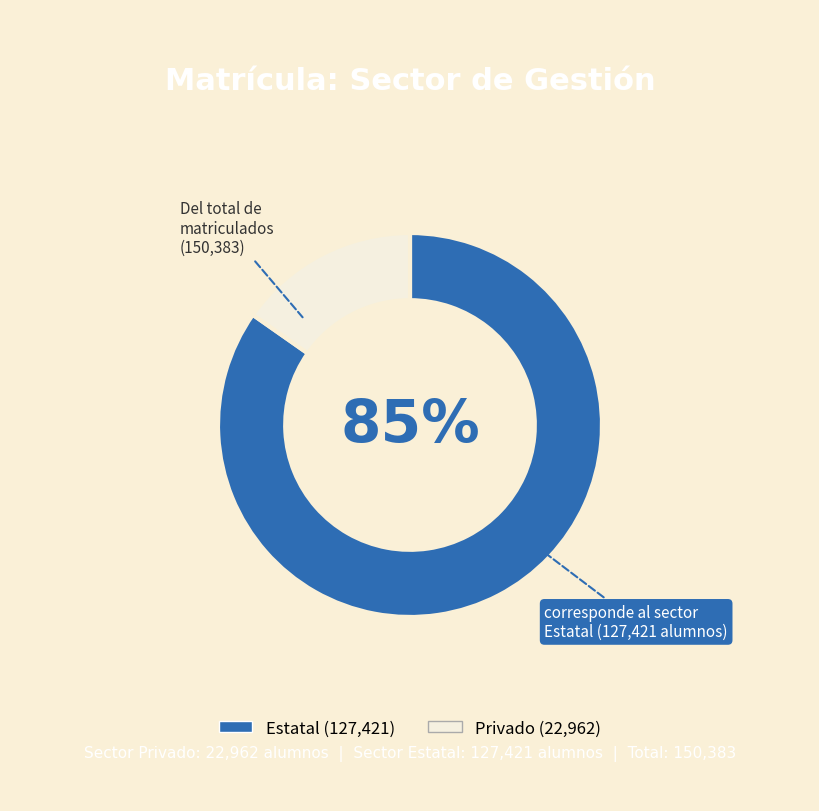

Is there any slice that represents more than half of the pie?

Yes